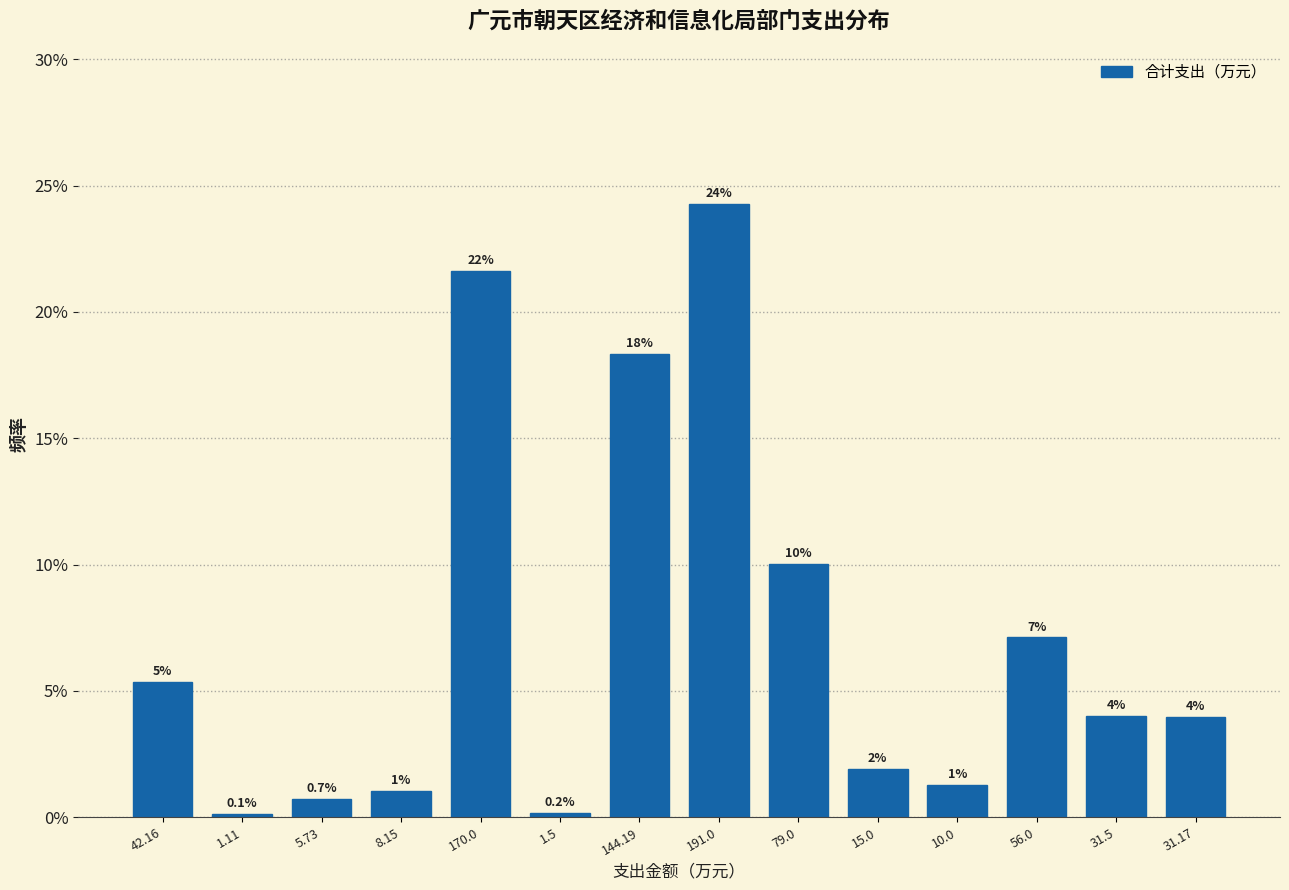

What position from the left is 170.0?

5